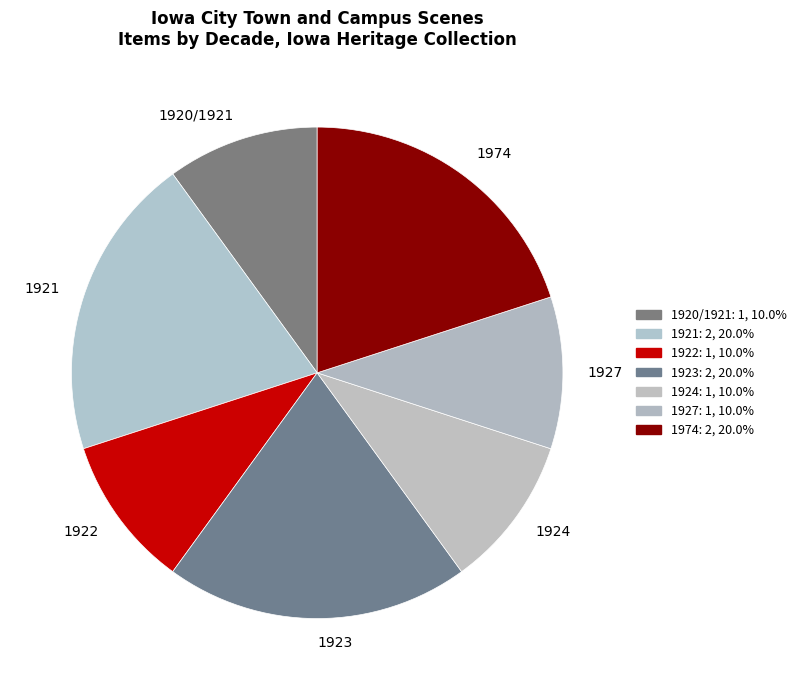

Combined, do 1920/1921 and 1924 account for over 50%?

No